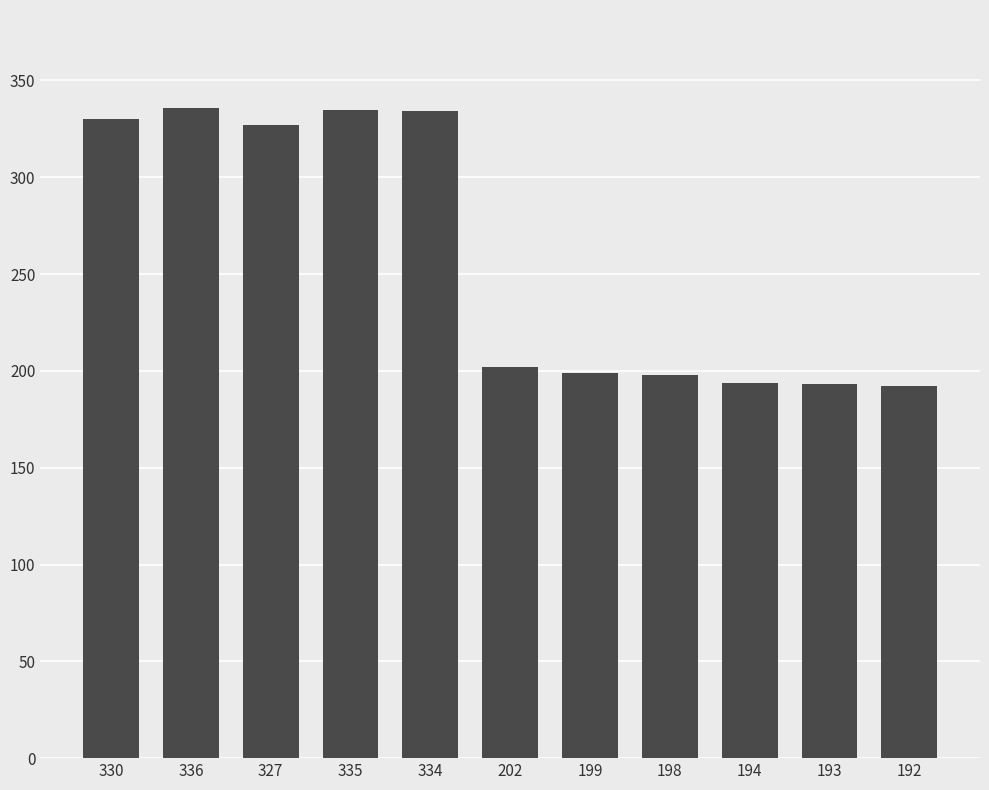

True or false: the data shows 596 at 335.

False